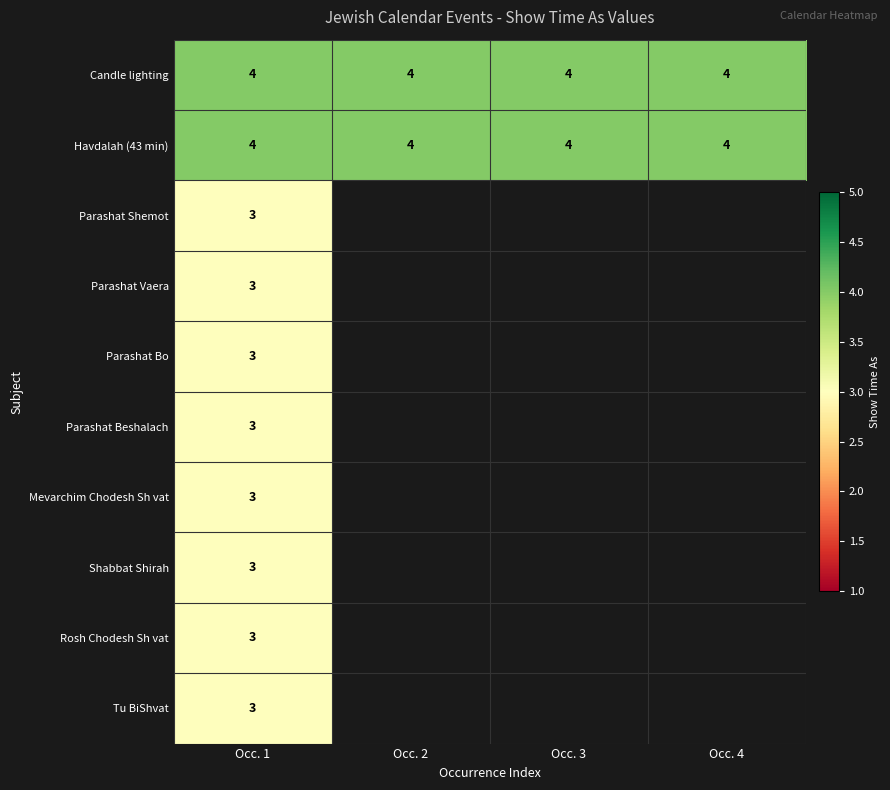

What is the sum of all Havdalah (43 min) values?

16